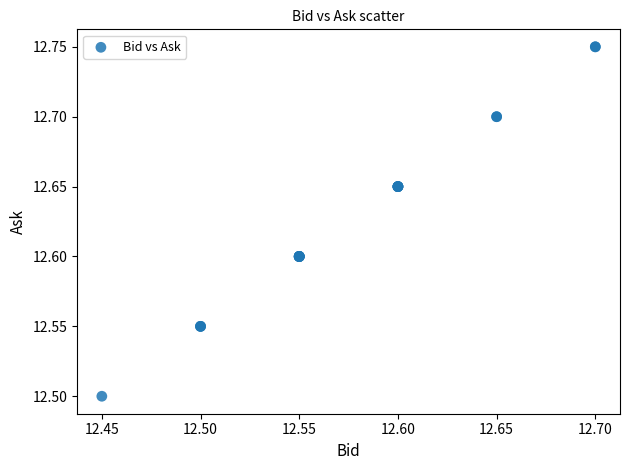

What Y value in the scatter plot is closest to 12?

12.5